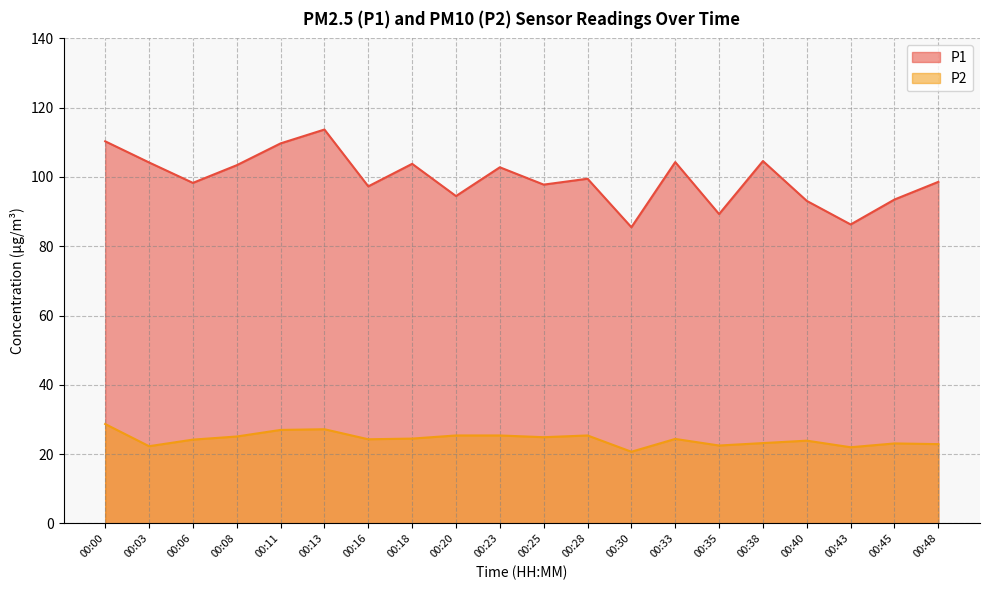

Is it true that P2 equals 20.7 at 00:30?

True